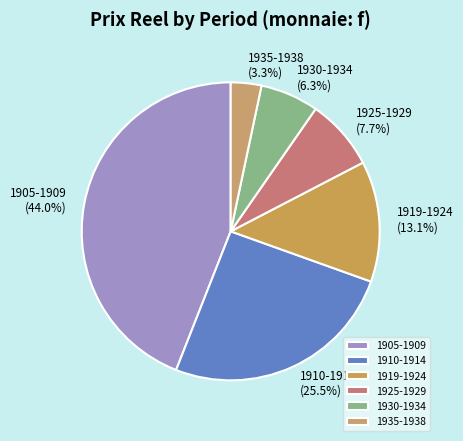

What portion of the pie excludes 1910-1914?

74.5%